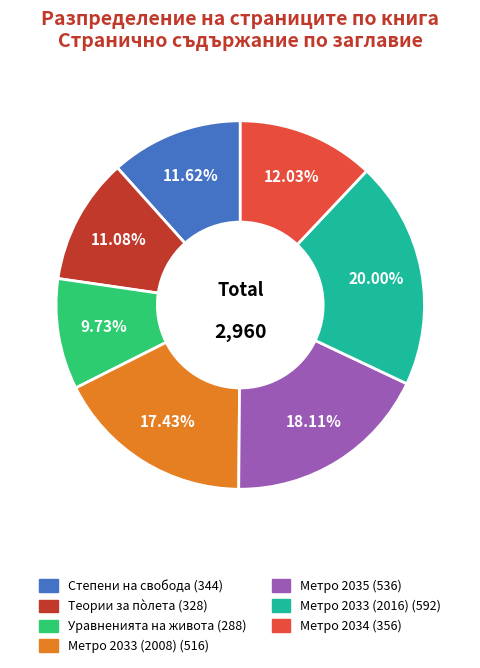

How many segments does this pie chart have?

7